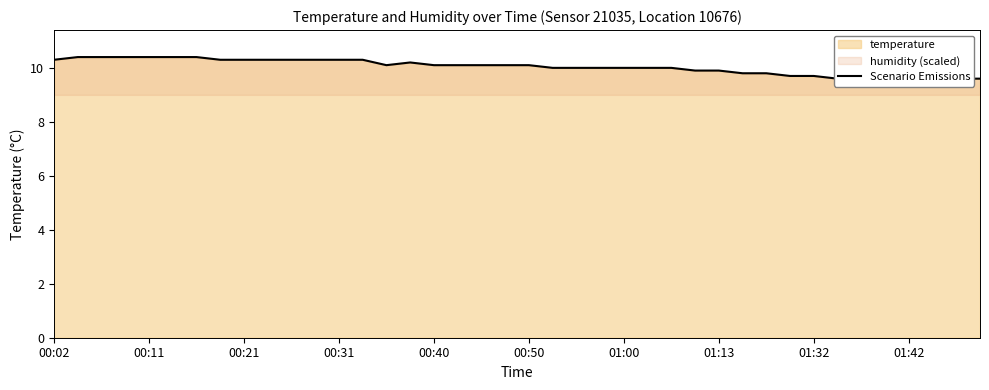

Which has a higher value, 00:50 or 00:11?

00:50